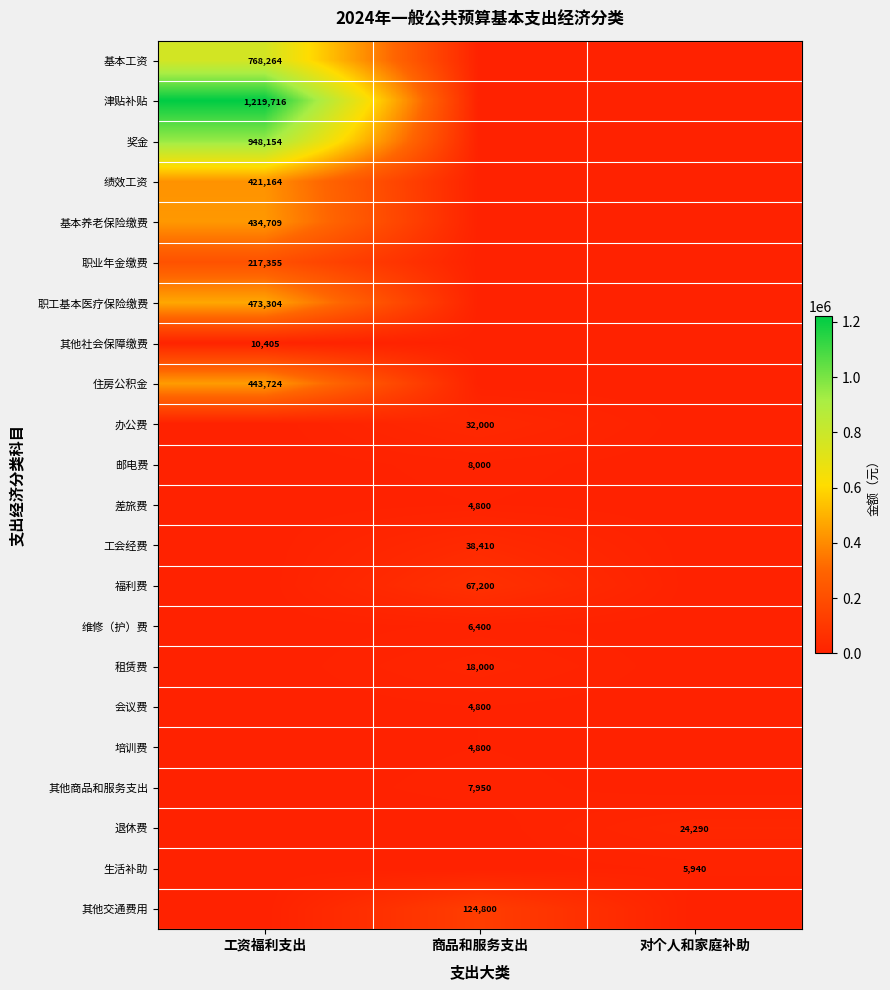

Is it true that 培训费 equals 1185 at 商品和服务支出?

False